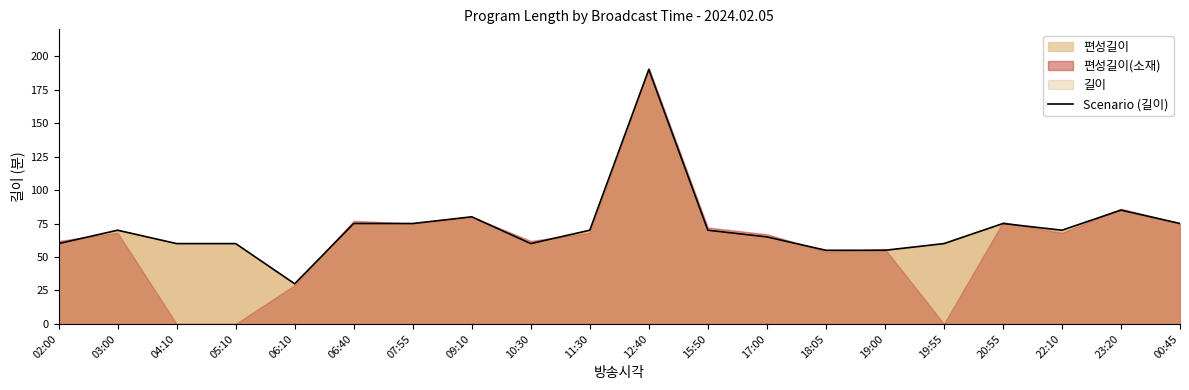

At which category does the data reach its first local valley?

06:10